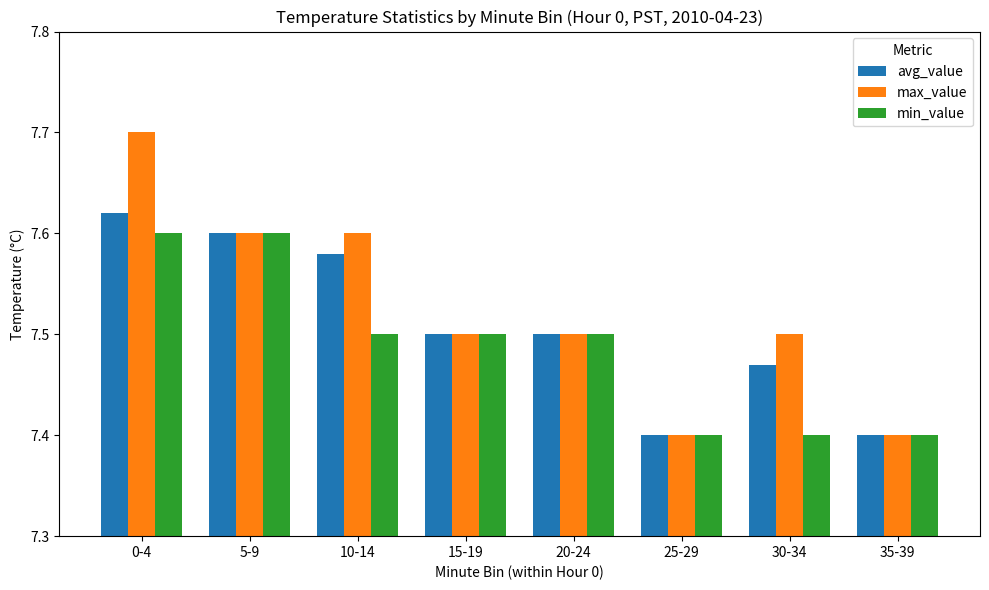

What is the sum of all min_value values?

59.9